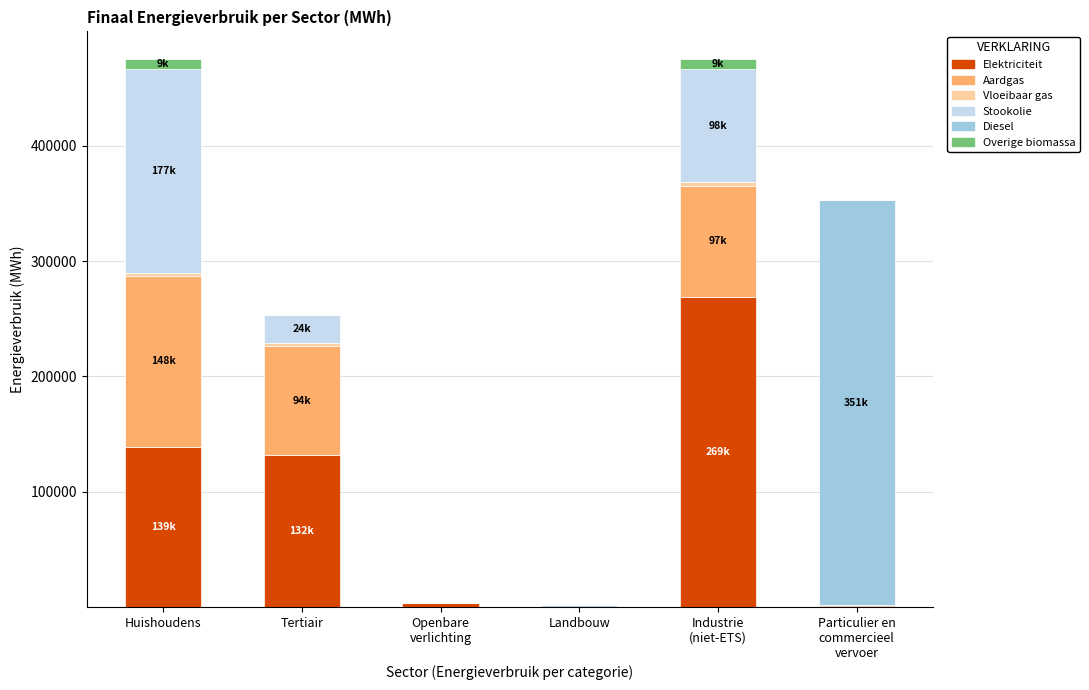

What is the maximum value for Elektriciteit?

268526.2